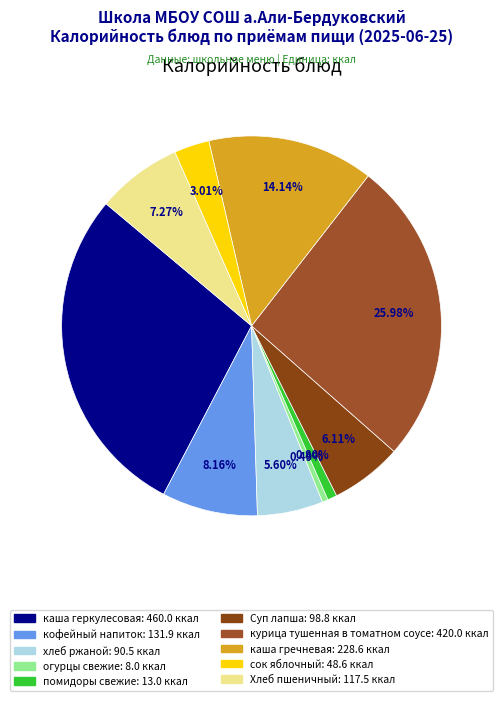

True or false: каша гречневая accounts for 28% of the total.

False